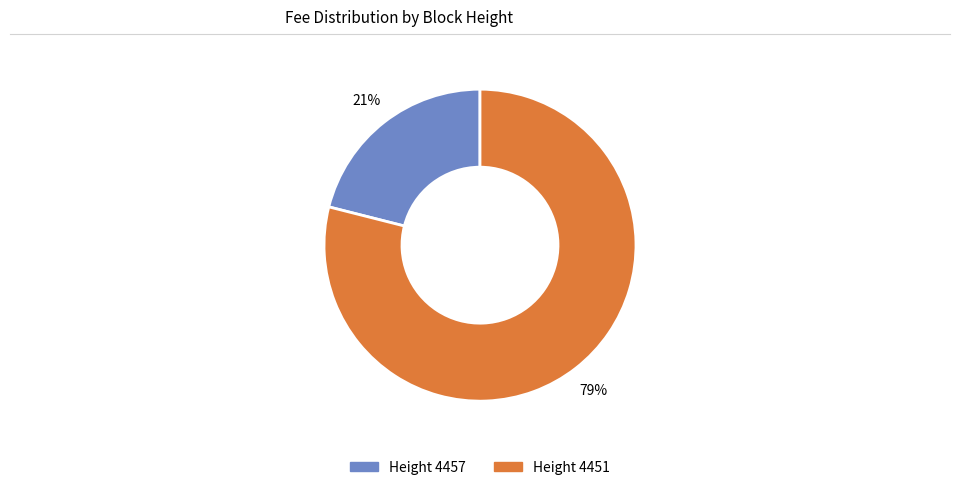

To the nearest percent, what is the difference between the largest and smallest slice percentages?

58%